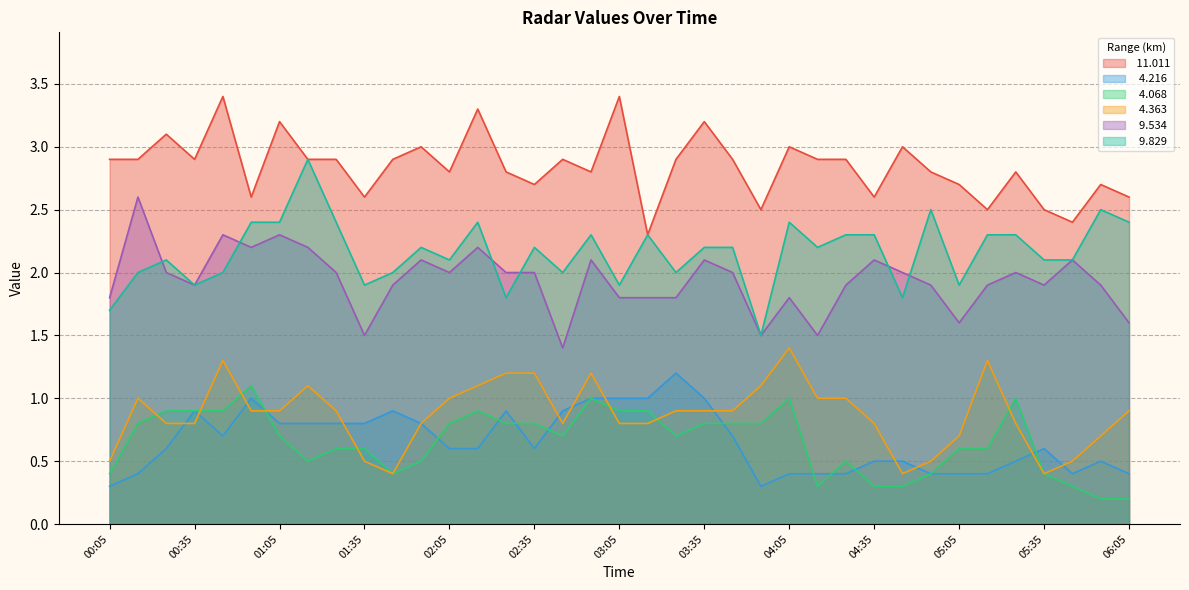

Which series has the largest range (max minus min)?

  9.829